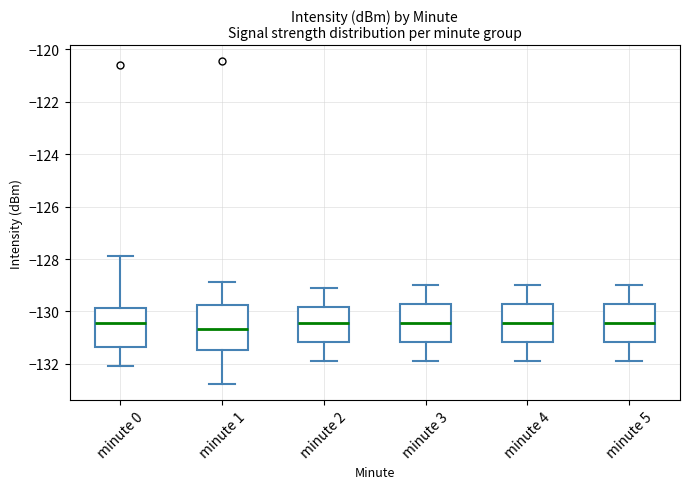

Where is the lower edge of the box for minute 3 on the y-axis? The values are not printed on the chart, so give them approximately, as read against the axis.

-131.2